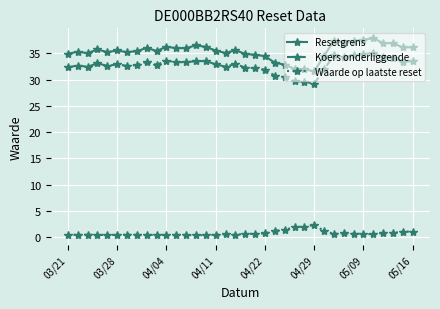

What is the value of the Waarde op laatste reset point at the 8th from the left?

0.5